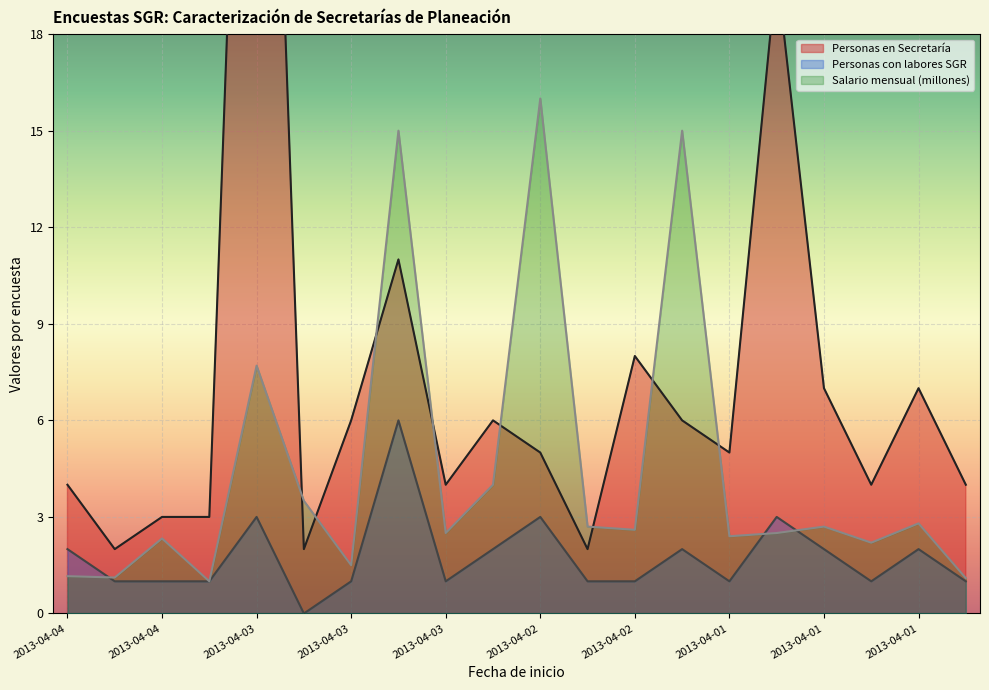

List the series in order of their peak value, highest first.

Personas en Secretaría, Salario mensual (millones), Personas con labores SGR